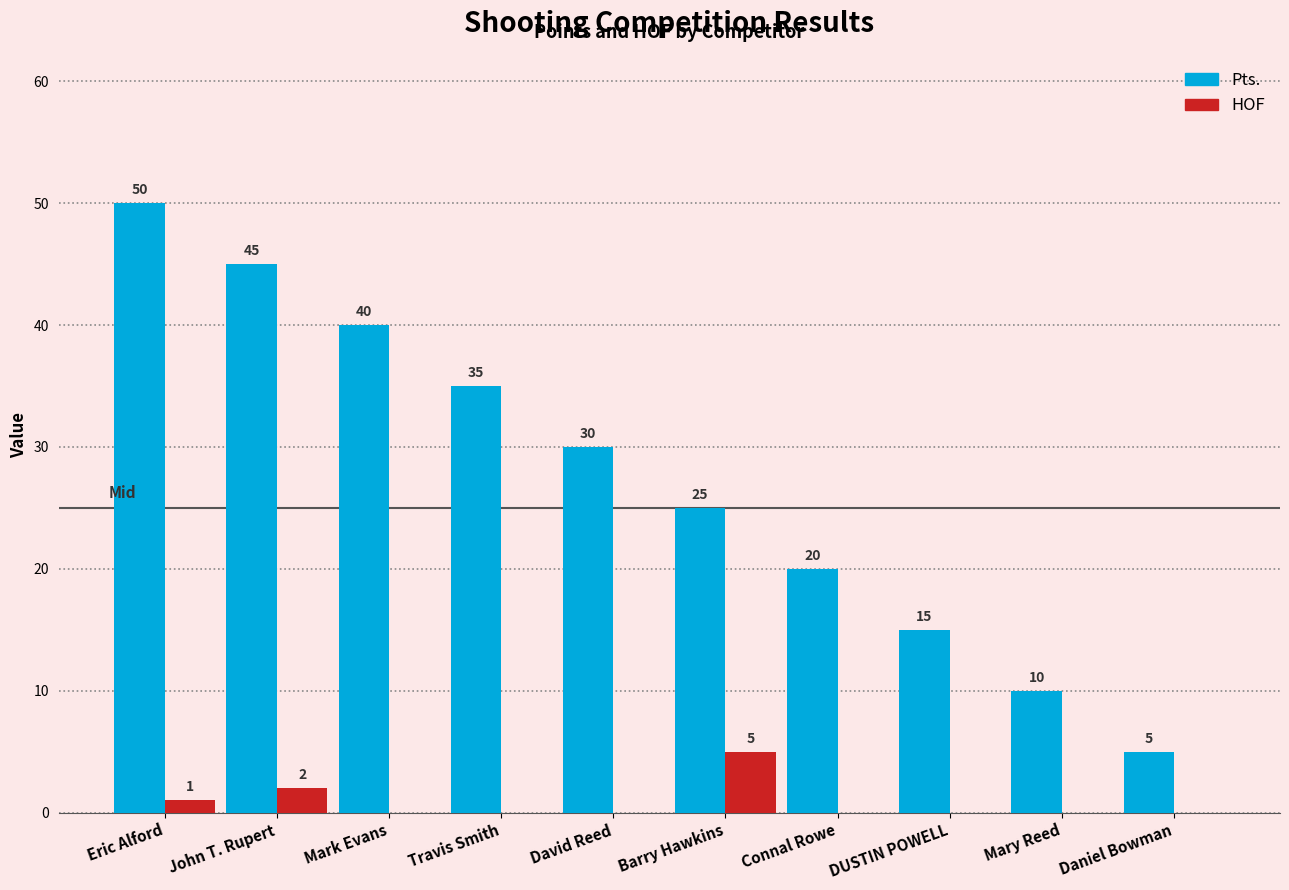

How many series are shown in this chart?

2